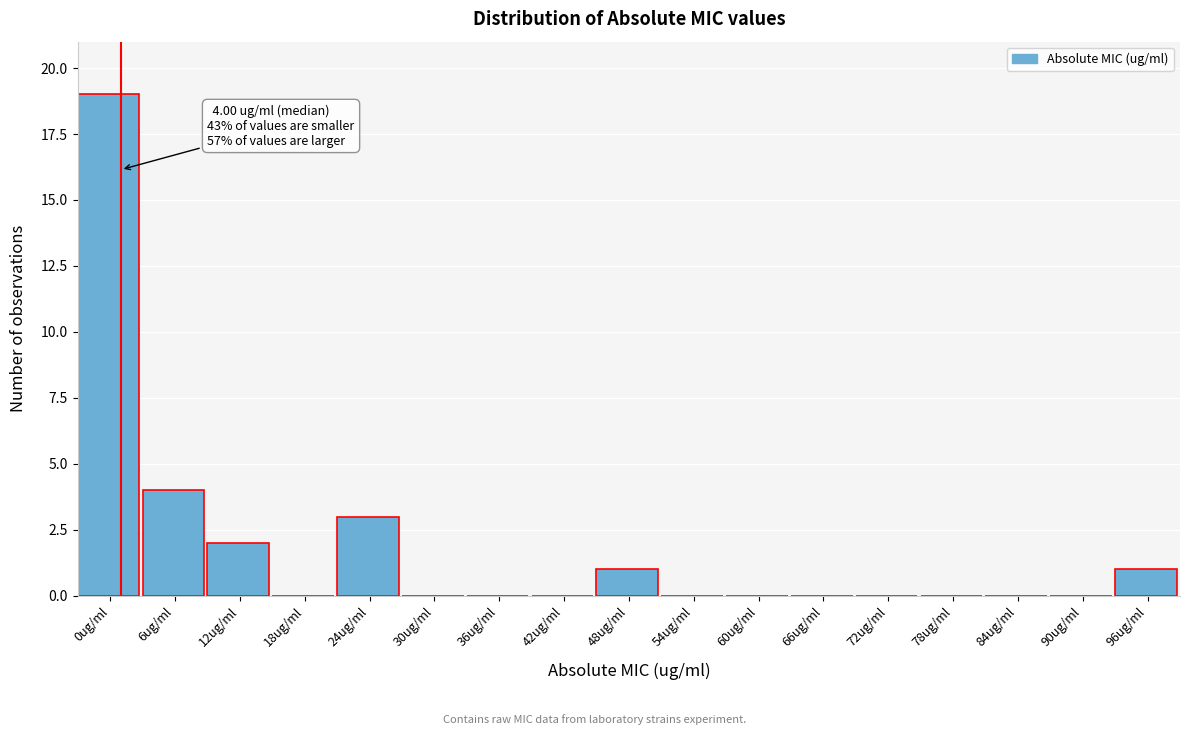

Reading right to left, what are all the values shown in this chart?

96ug/ml=1	90ug/ml=0	84ug/ml=0	78ug/ml=0	72ug/ml=0	66ug/ml=0	60ug/ml=0	54ug/ml=0	48ug/ml=1	42ug/ml=0	36ug/ml=0	30ug/ml=0	24ug/ml=3	18ug/ml=0	12ug/ml=2	6ug/ml=4	0ug/ml=19